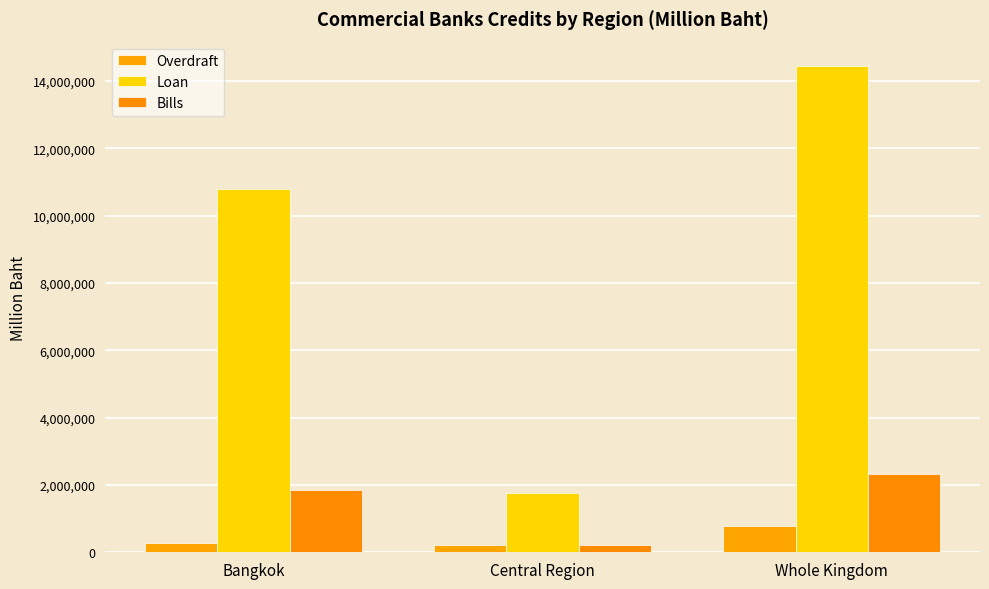

Which series has the widest spread of values?

Loan